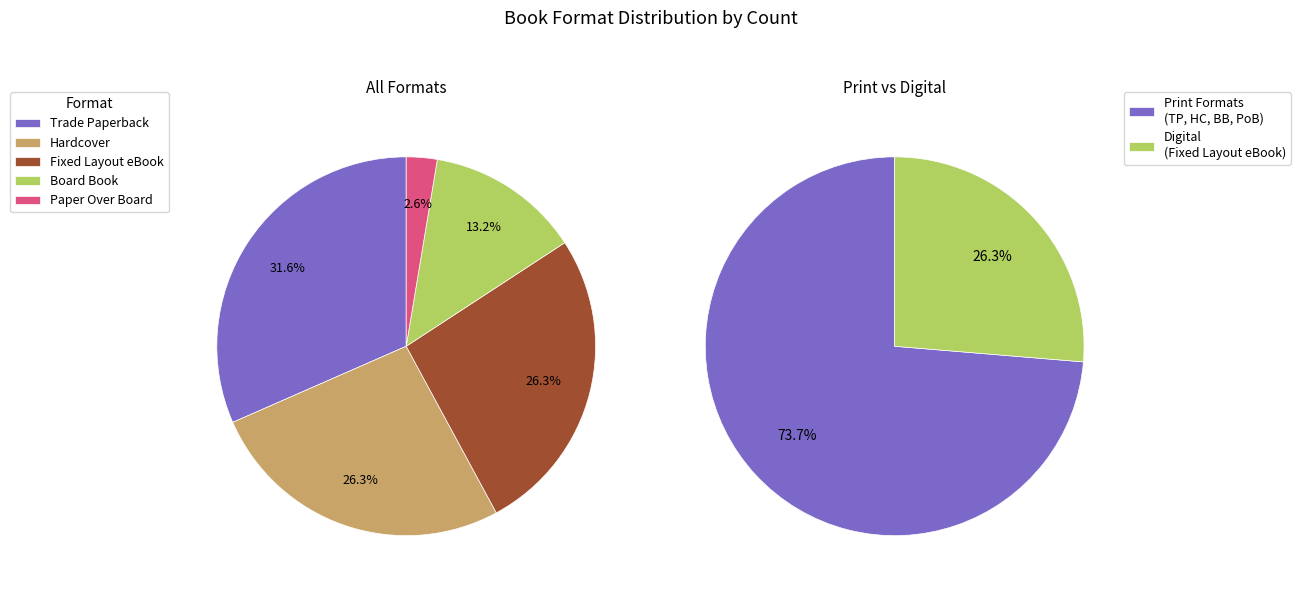

Is Fixed Layout eBook the majority of the pie?

No